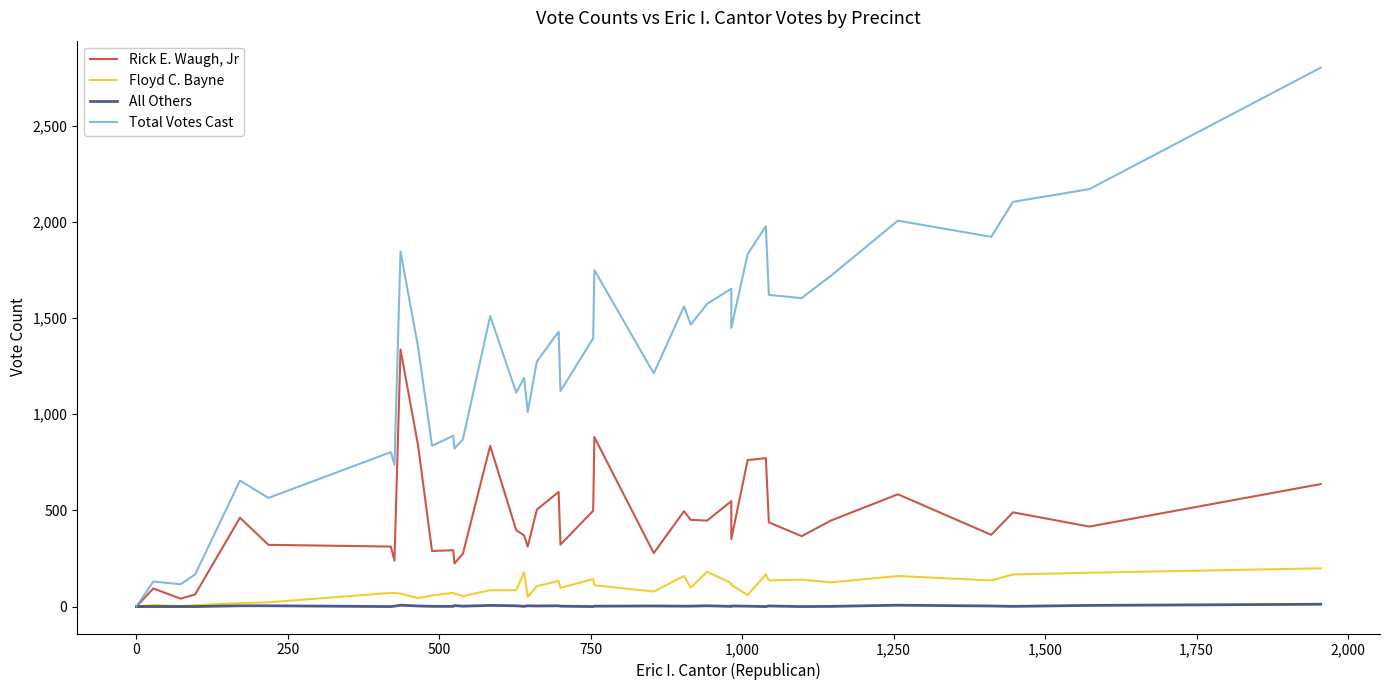

Is the value of All Others at 36 greater than the value of Total Votes Cast at 750?

No